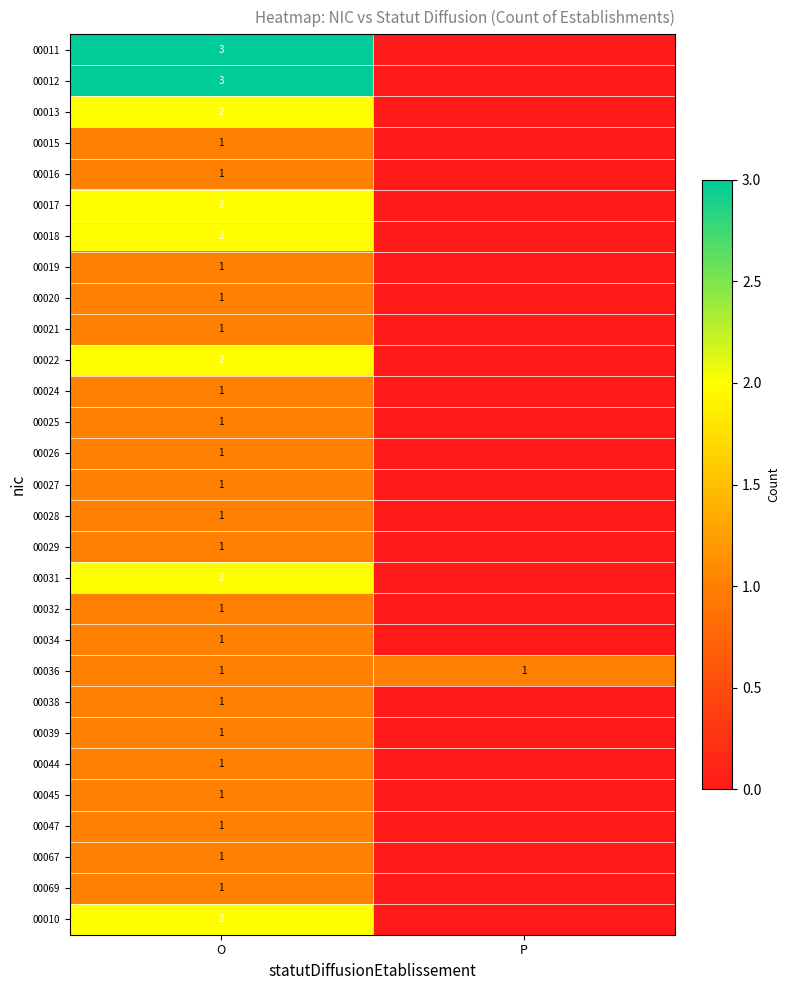

What is the total value across all series at O?

39